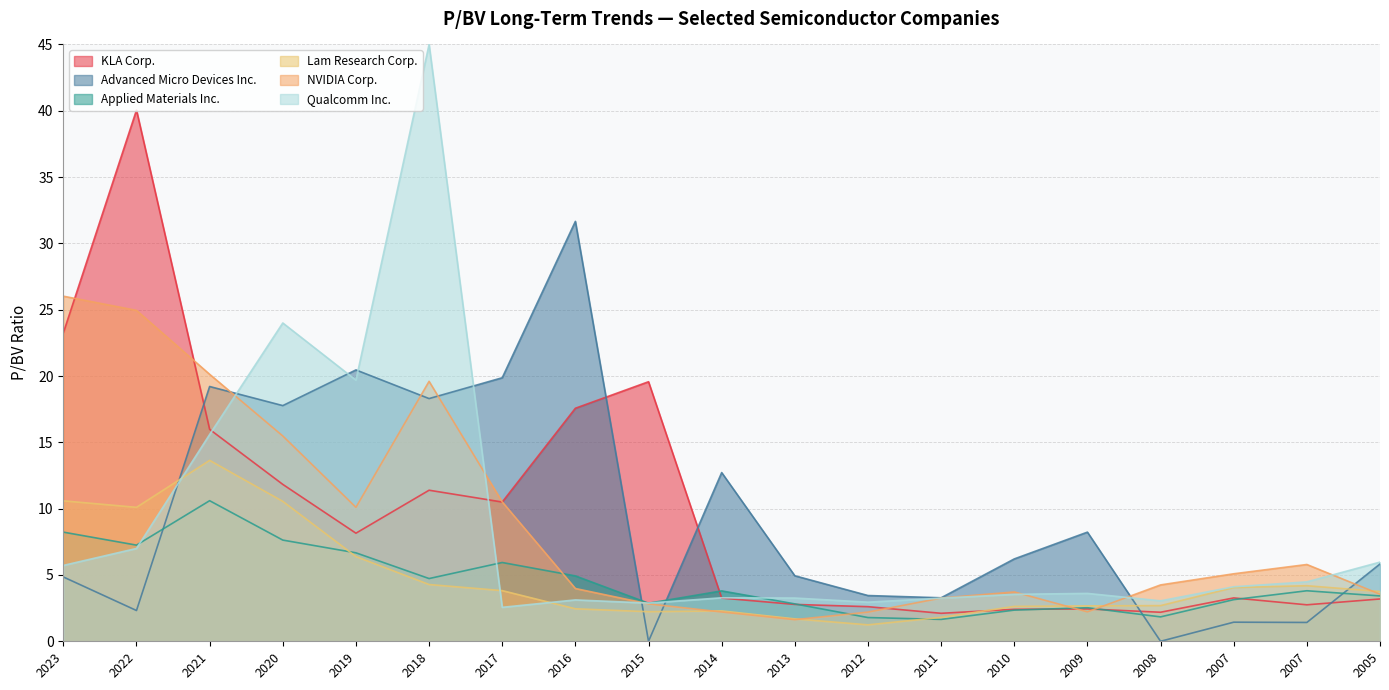

What is the sum of the Lam Research Corp. values at 2008 and 2011?

4.5